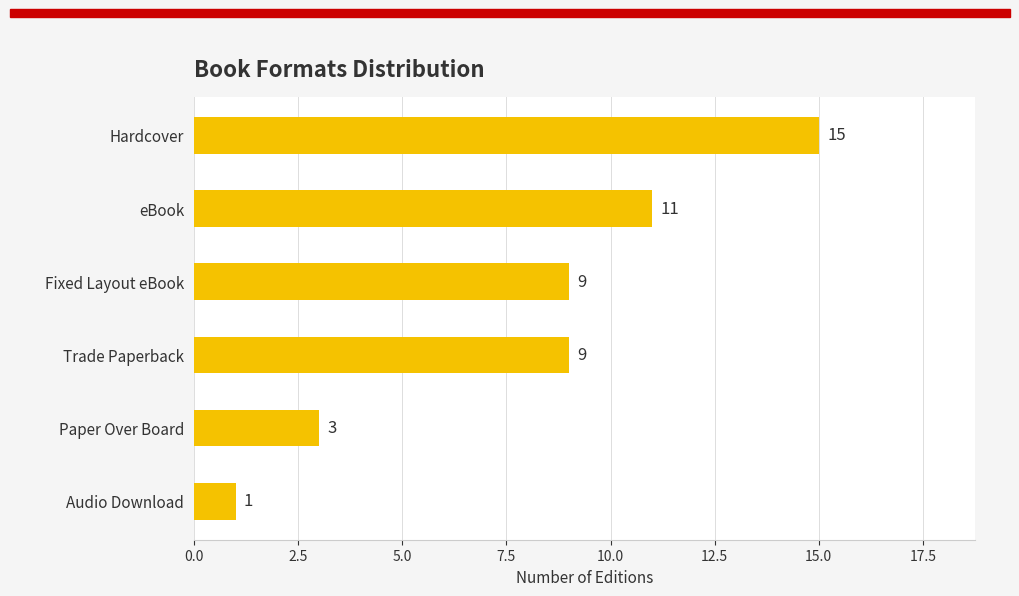

Reading bottom to top, transcribe all the data shown in this chart.

Audio Download=1	Paper Over Board=3	Trade Paperback=9	Fixed Layout eBook=9	eBook=11	Hardcover=15